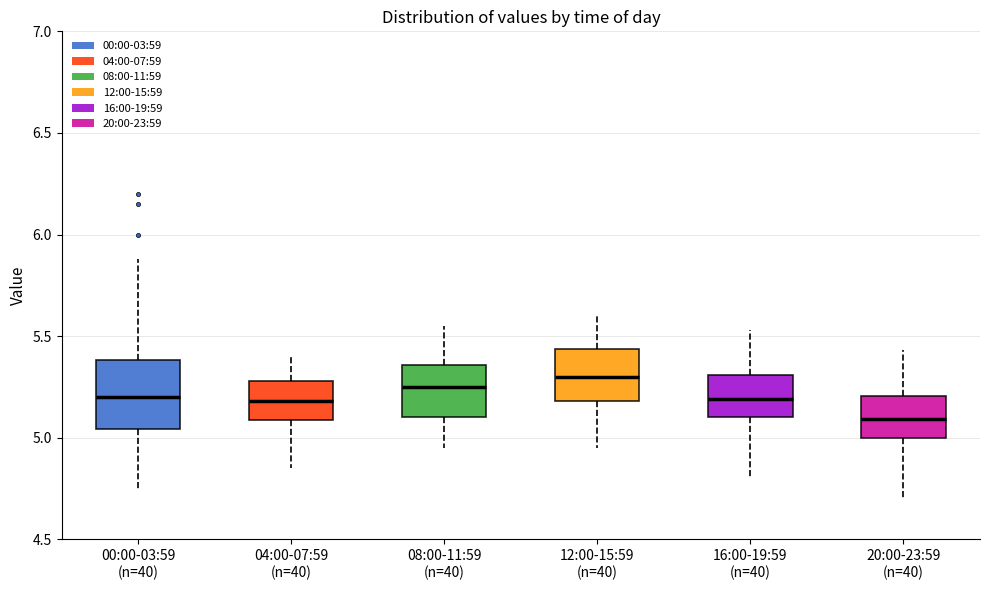

Reading left to right, read every box against the y-axis: the position of its median line, the range the box covers, and the ends of its whiskers. The values are not printed on the chart, so give them approximately, as read against the axis.

00:00-03:59 (n=40): median 5.20, box 5.05 to 5.40, whiskers 4.75 to 5.90
04:00-07:59 (n=40): median 5.20, box 5.10 to 5.30, whiskers 4.85 to 5.40
08:00-11:59 (n=40): median 5.25, box 5.10 to 5.35, whiskers 4.95 to 5.55
12:00-15:59 (n=40): median 5.30, box 5.20 to 5.45, whiskers 4.95 to 5.60
16:00-19:59 (n=40): median 5.20, box 5.10 to 5.30, whiskers 4.80 to 5.55
20:00-23:59 (n=40): median 5.10, box 5.00 to 5.20, whiskers 4.70 to 5.45